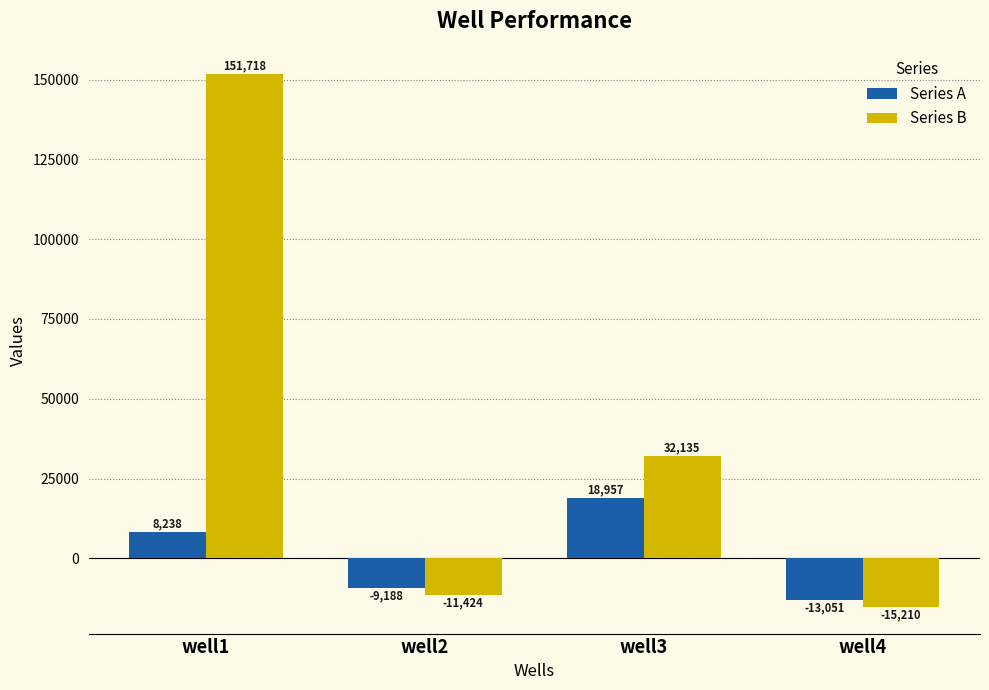

How many series are shown in this chart?

2